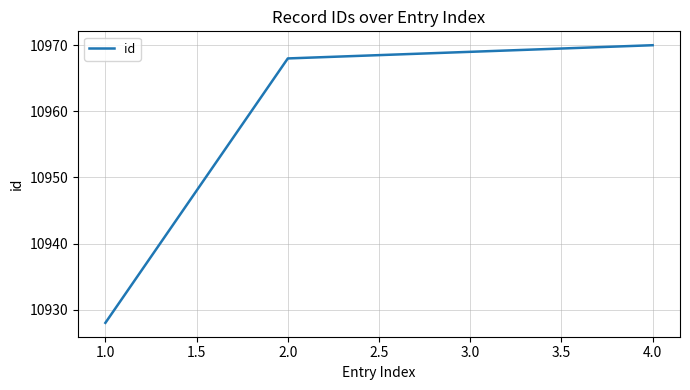

True or false: there are more than 0 points higher than both neighbors.

False